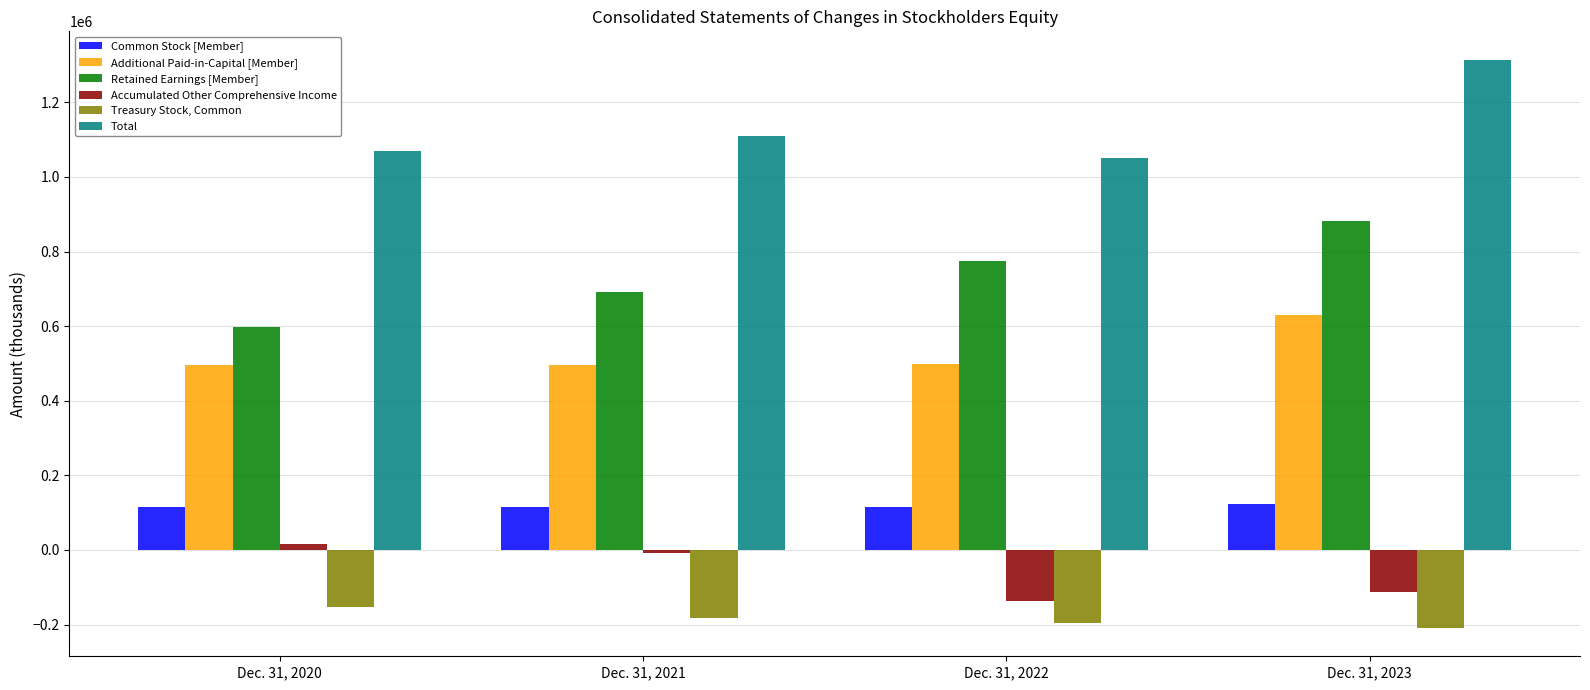

What is the difference between the second highest and minimum values in the Retained Earnings [Member] series?

178249